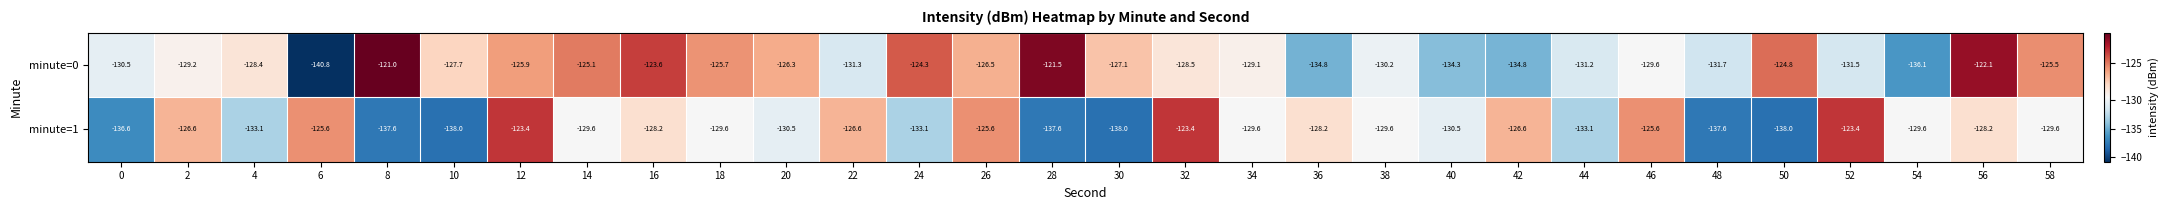

Rank the series by their maximum value, from highest to lowest.

minute=0, minute=1